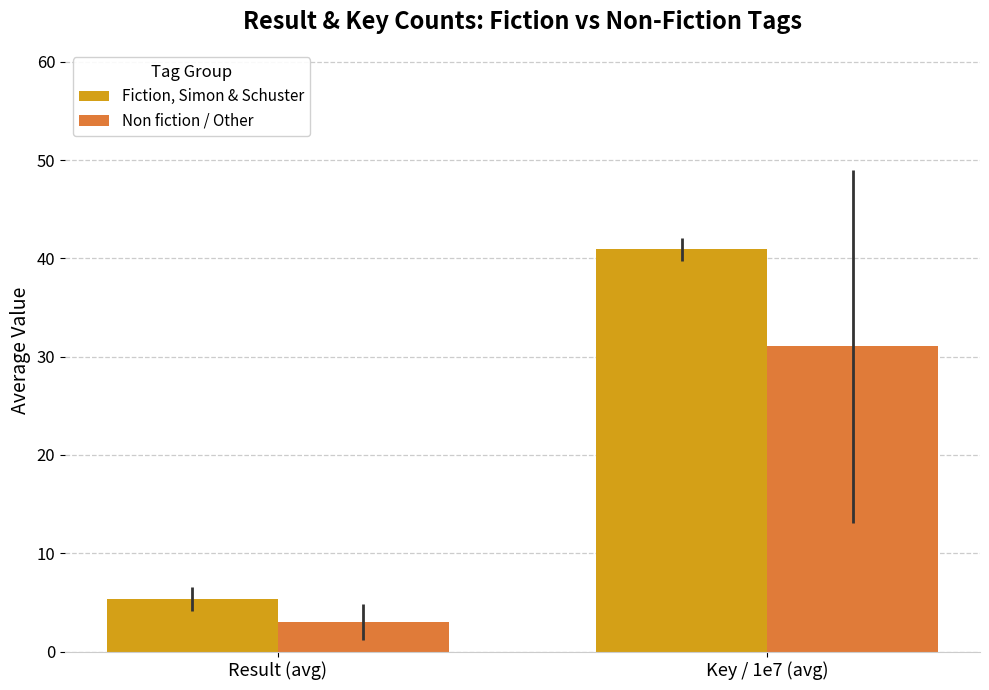

How many groups of bars are there?

2